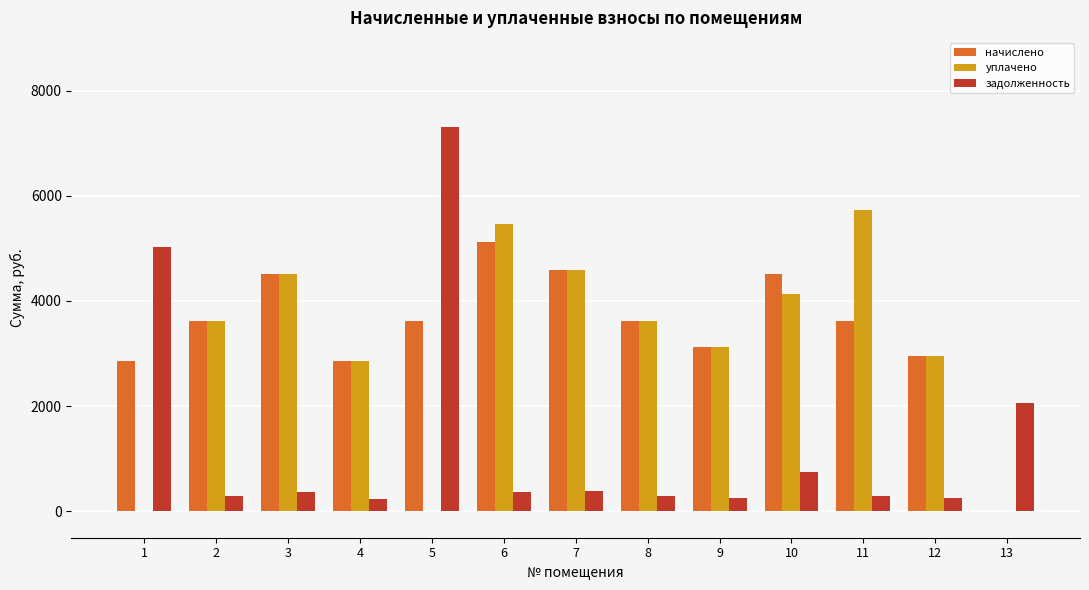

What are all the series names shown in the legend?

начислено, уплачено, задолженность